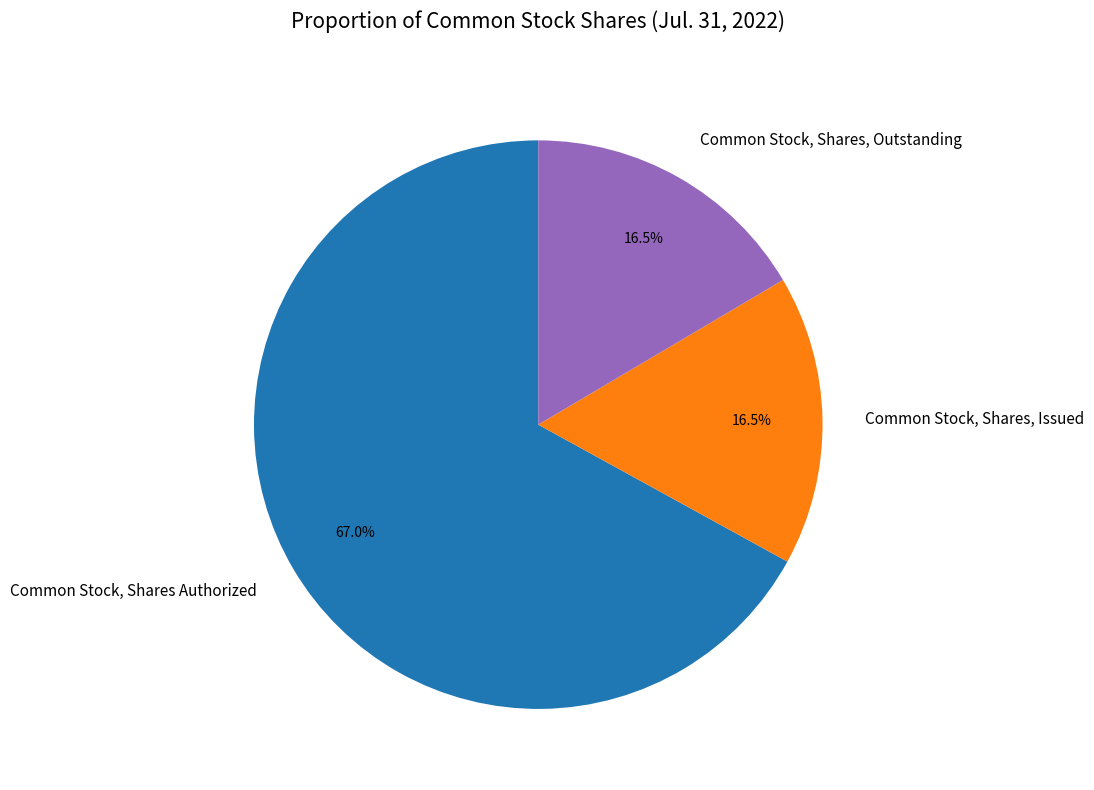

Between Common Stock, Shares, Outstanding and Common Stock, Shares Authorized, which is larger?

Common Stock, Shares Authorized